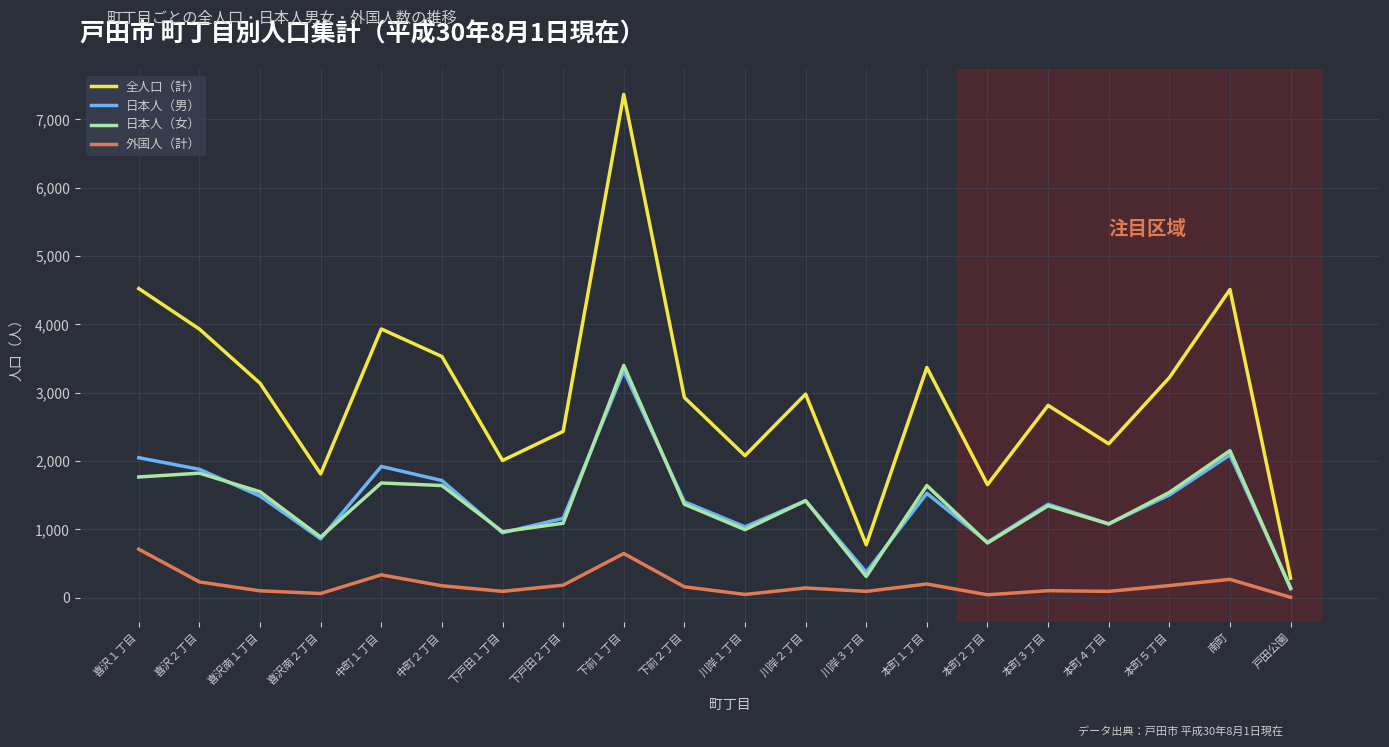

What is the difference between the 日本人（男） values at 中町１丁目 and 戸田公園?

1771